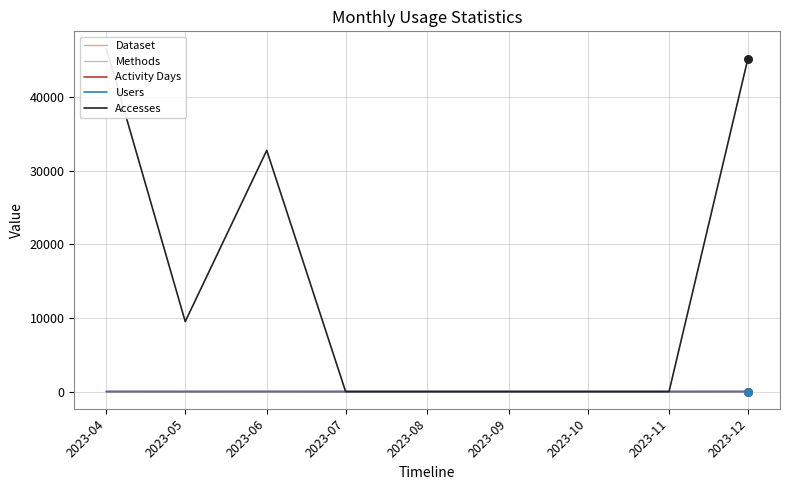

Which series contains the lowest Y value?

Dataset